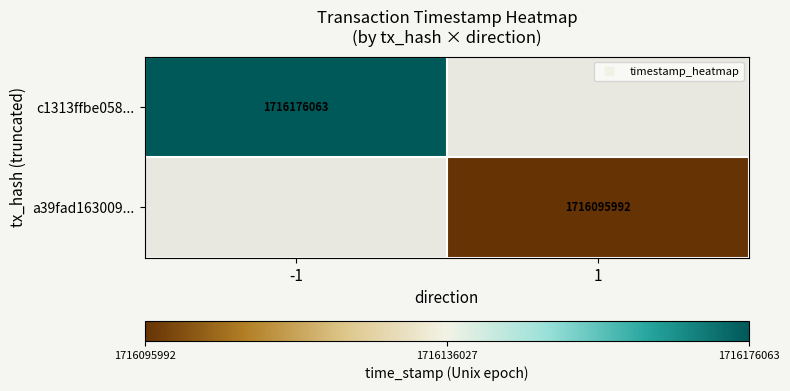

How many positive values does the c1313ffbe058... series have?

1